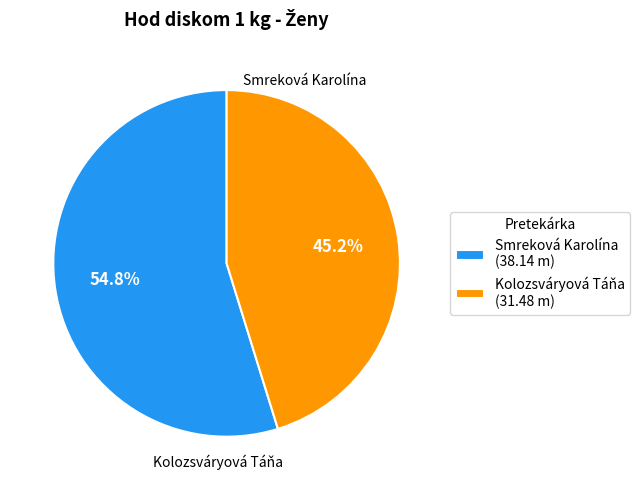

The Smreková Karolína slice represents 55% of the pie. True or false?

True